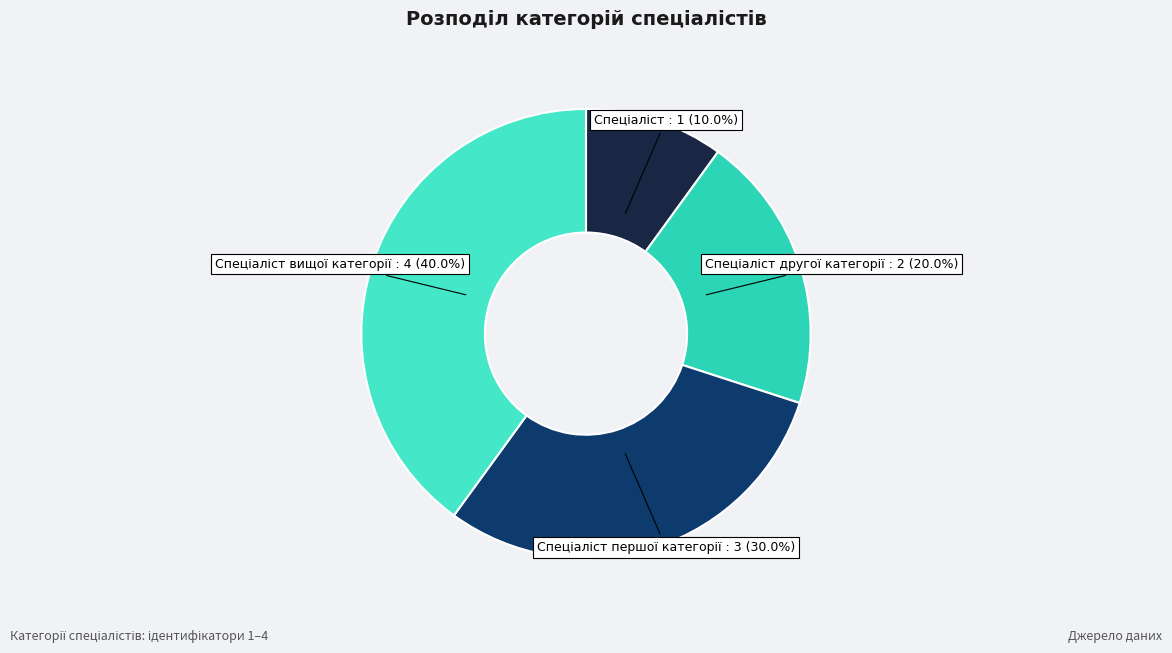

Does any single category account for the majority?

No